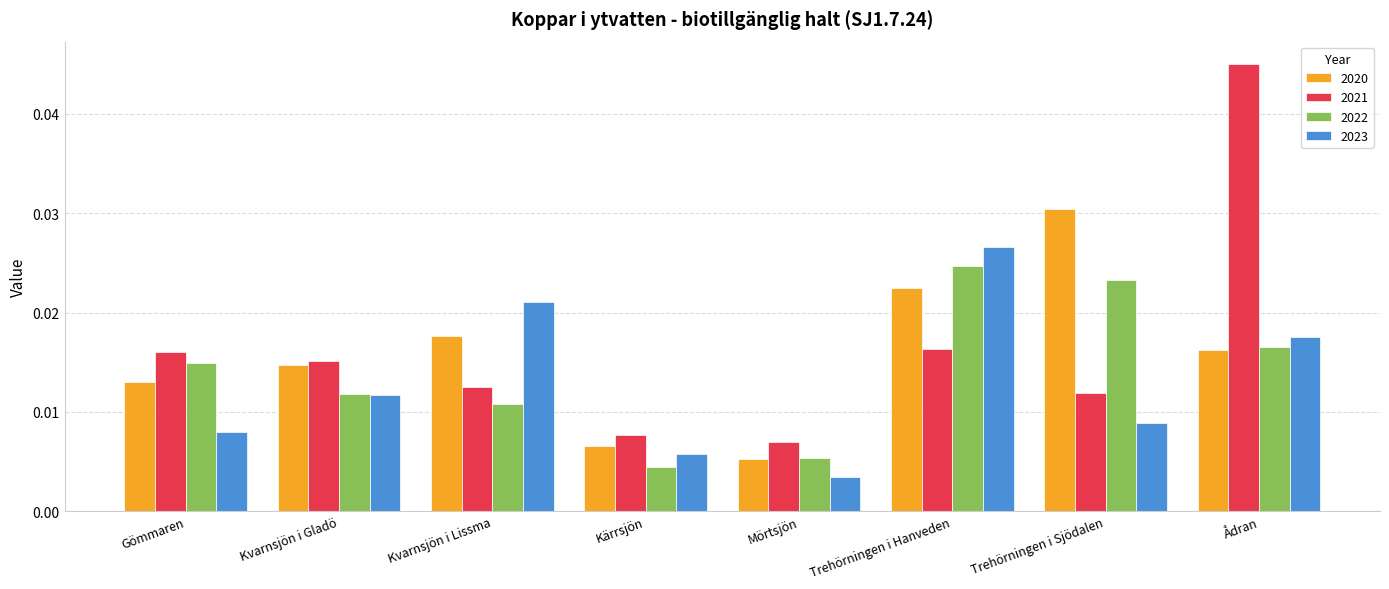

What is the total value across all series at Trehörningen i Hanveden?

0.1